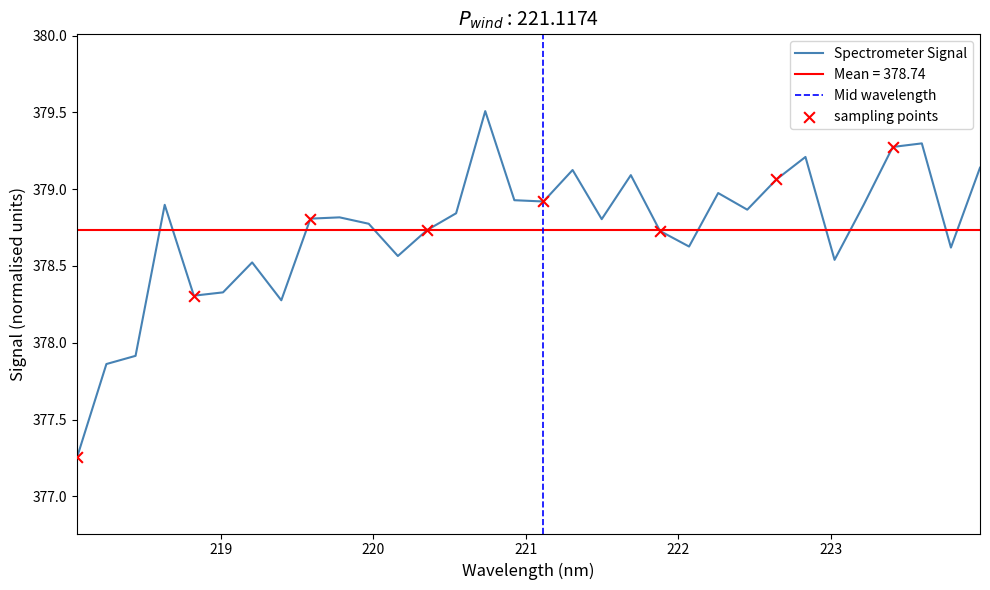

What is the ratio of the value at 218.2508 to the value at 219.7801?

1.0